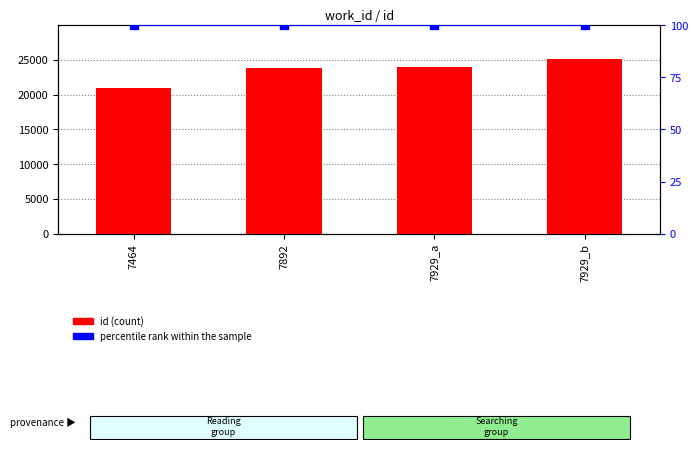

At which category is the sum across all series the highest?

7929_b